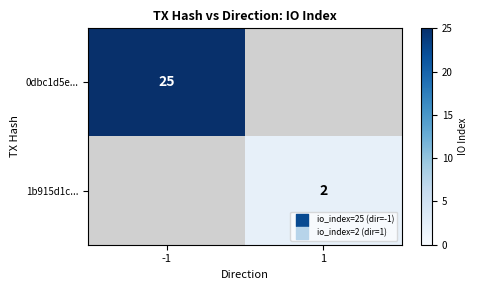

Is it true that 0dbc1d5e... equals 12 at -1?

False